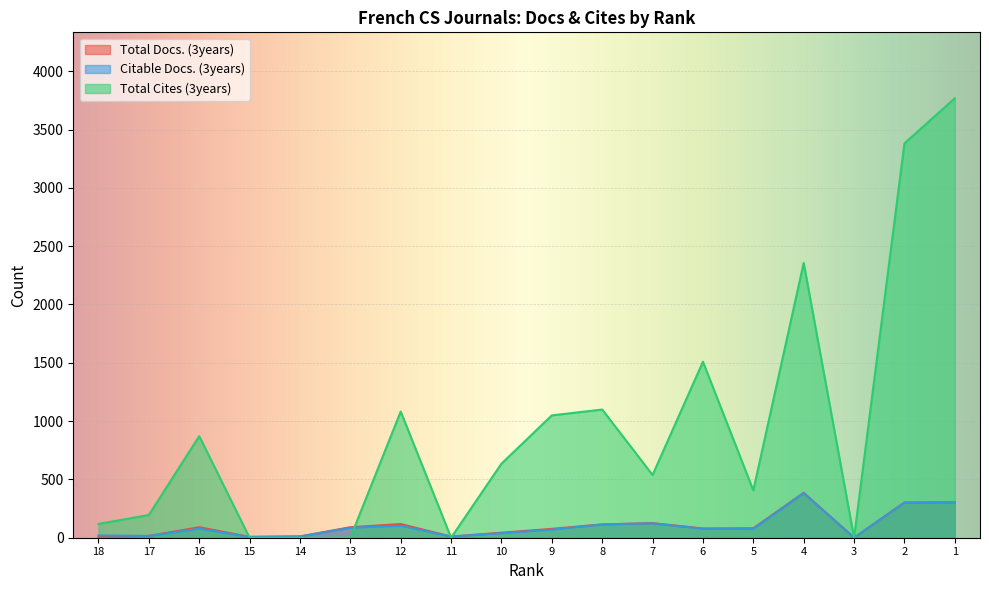

What is the difference between the highest and lowest values at 4?

1974